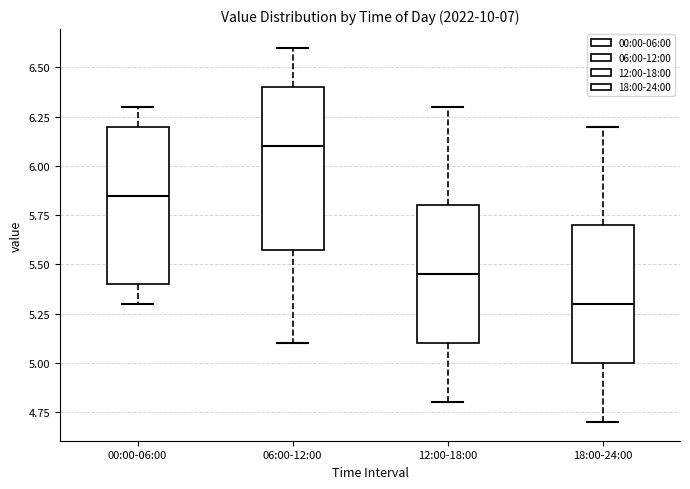

Reading left to right, transcribe this box plot: for each box, give where its median line is, the range the box spans, and where its two whiskers end, as read against the y-axis. The values are not printed on the chart, so give them approximately, as read against the axis.

00:00-06:00: median 5.85, box 5.40 to 6.20, whiskers 5.30 to 6.30
06:00-12:00: median 6.10, box 5.60 to 6.40, whiskers 5.10 to 6.60
12:00-18:00: median 5.45, box 5.10 to 5.80, whiskers 4.80 to 6.30
18:00-24:00: median 5.30, box 5.00 to 5.70, whiskers 4.70 to 6.20